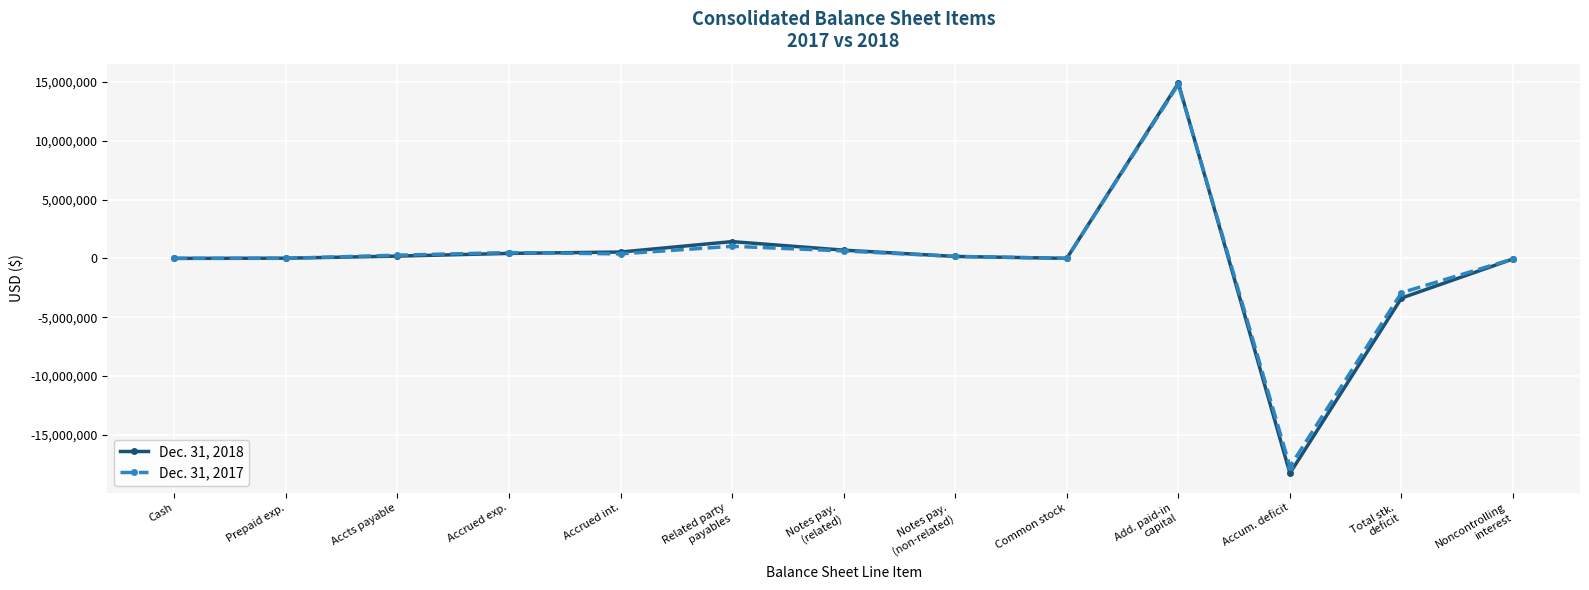

At how many categories does at least one series exceed 11224609?

1